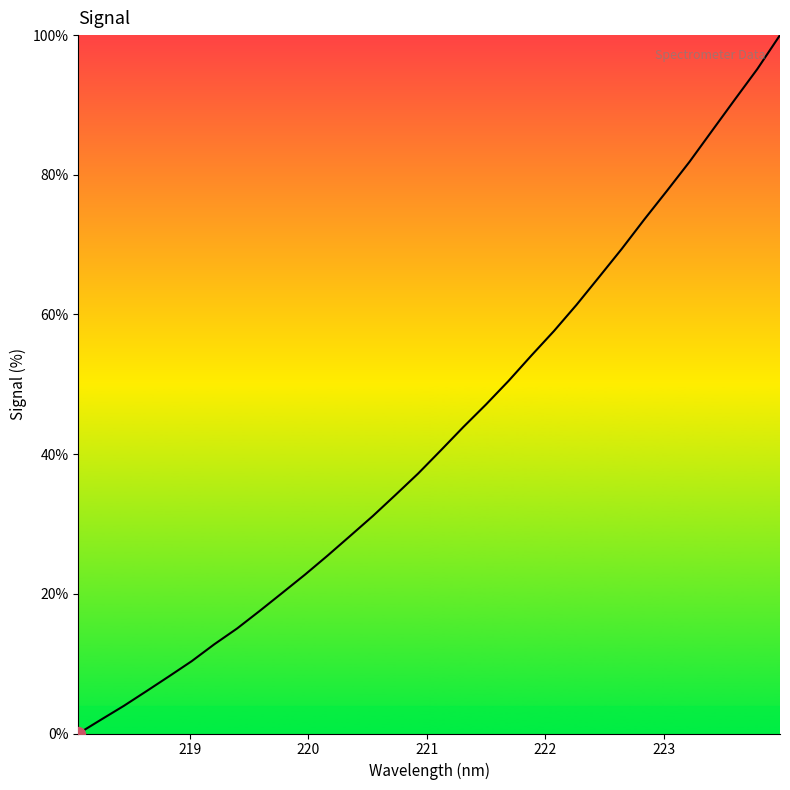

What is the greatest value displayed?

100.0